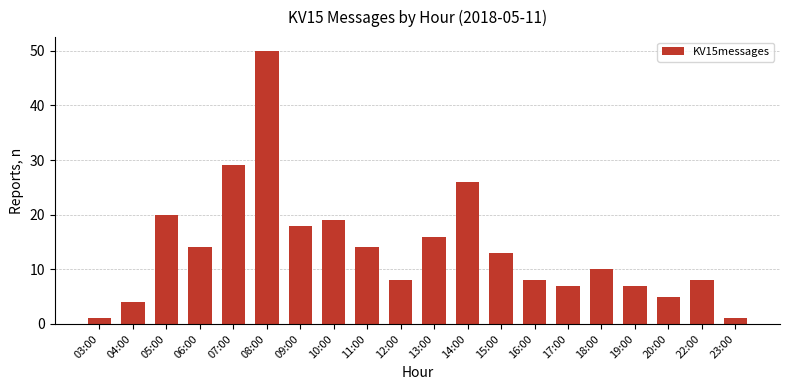

What position from the right is 18:00?

5